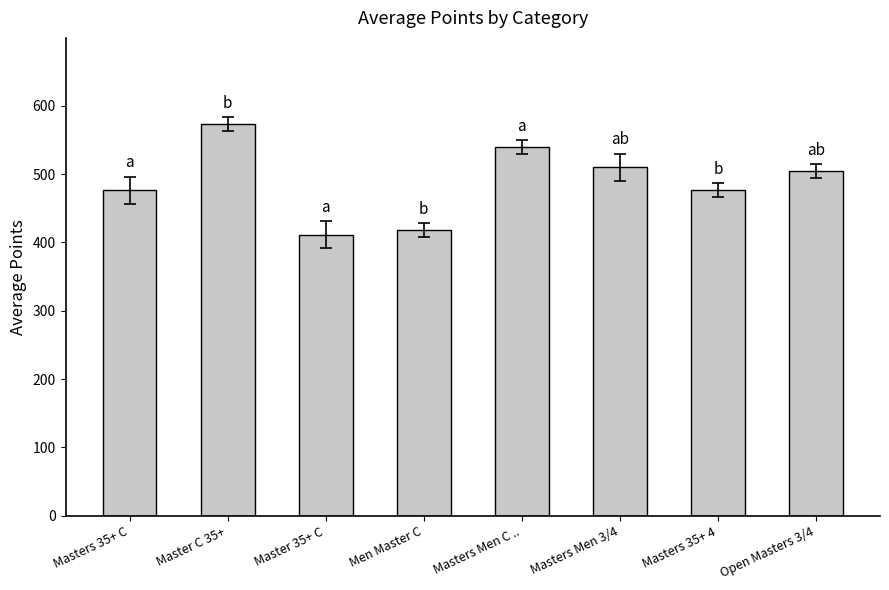

What is the approximate value at Men Master C?

418.4